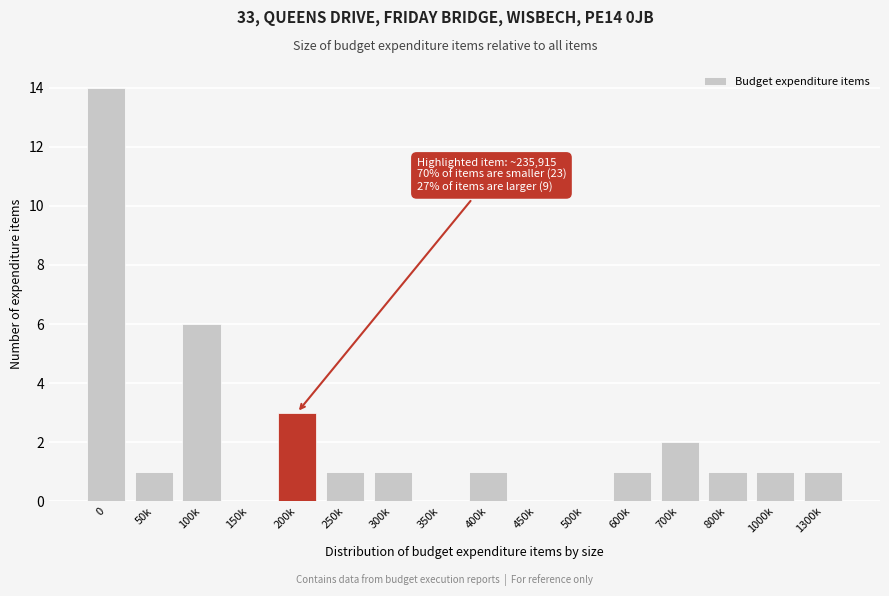

Reading left to right, list all the values displayed in this chart.

0=14	50k=1	100k=6	150k=0	200k=3	250k=1	300k=1	350k=0	400k=1	450k=0	500k=0	600k=1	700k=2	800k=1	1000k=1	1300k=1